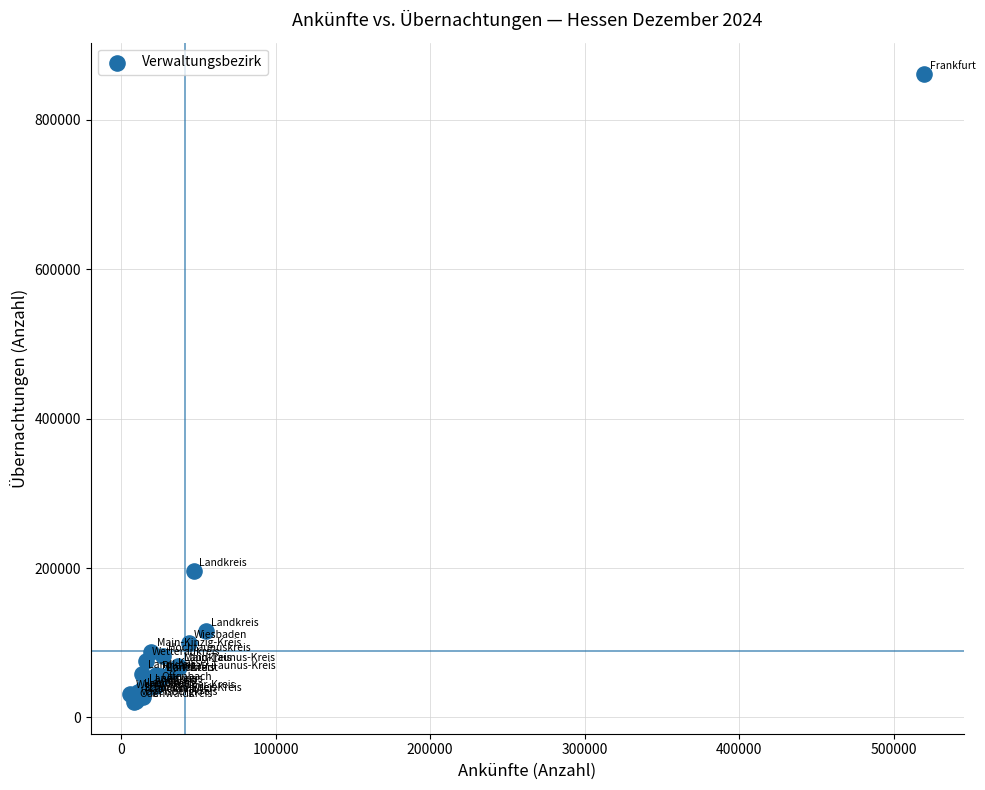

What Y value in the scatter plot is closest to 440658?

195802